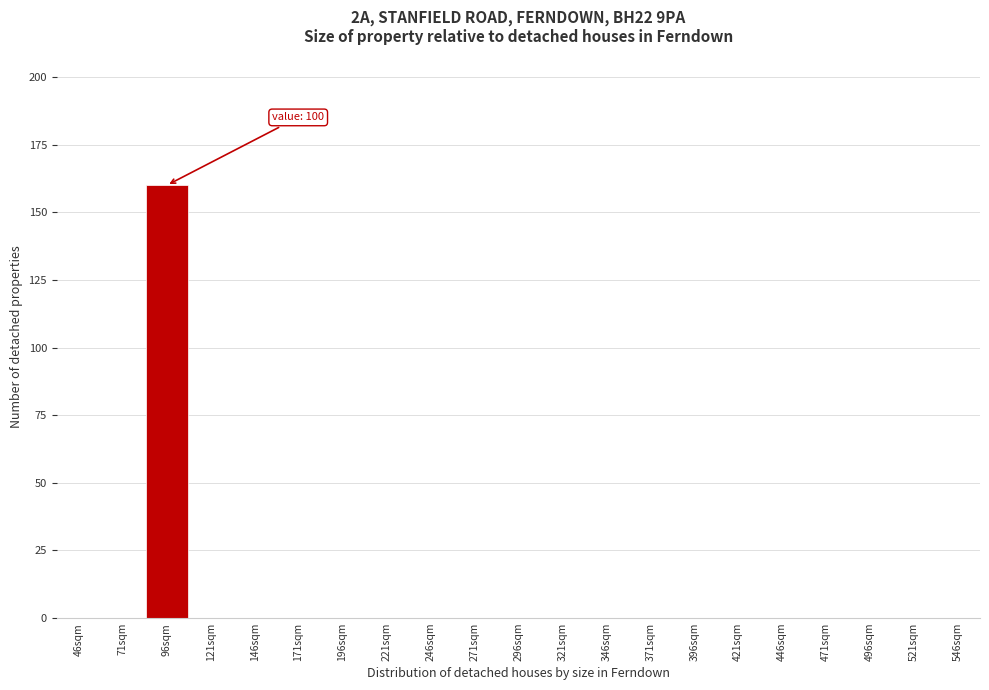

Reading right to left, what are all the values shown in this chart?

546sqm=0	521sqm=0	496sqm=0	471sqm=0	446sqm=0	421sqm=0	396sqm=0	371sqm=0	346sqm=0	321sqm=0	296sqm=0	271sqm=0	246sqm=0	221sqm=0	196sqm=0	171sqm=0	146sqm=0	121sqm=0	96sqm=160	71sqm=0	46sqm=0